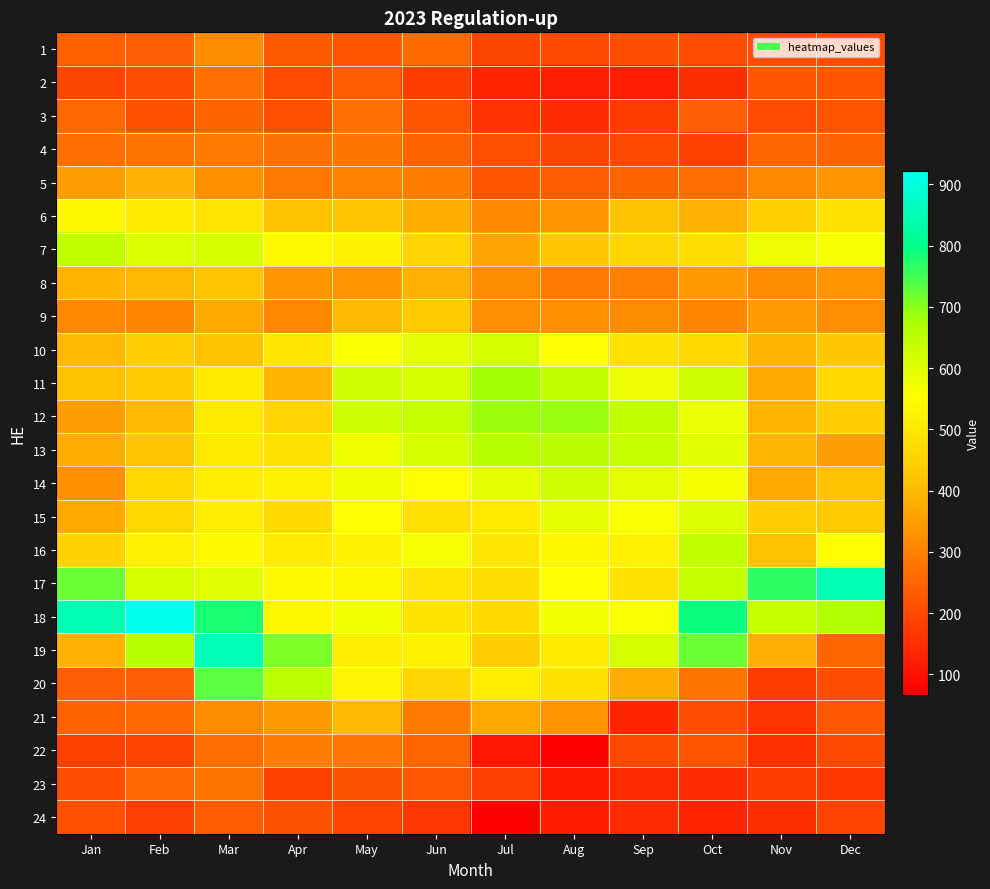

At how many categories does at least one series exceed 101?

12